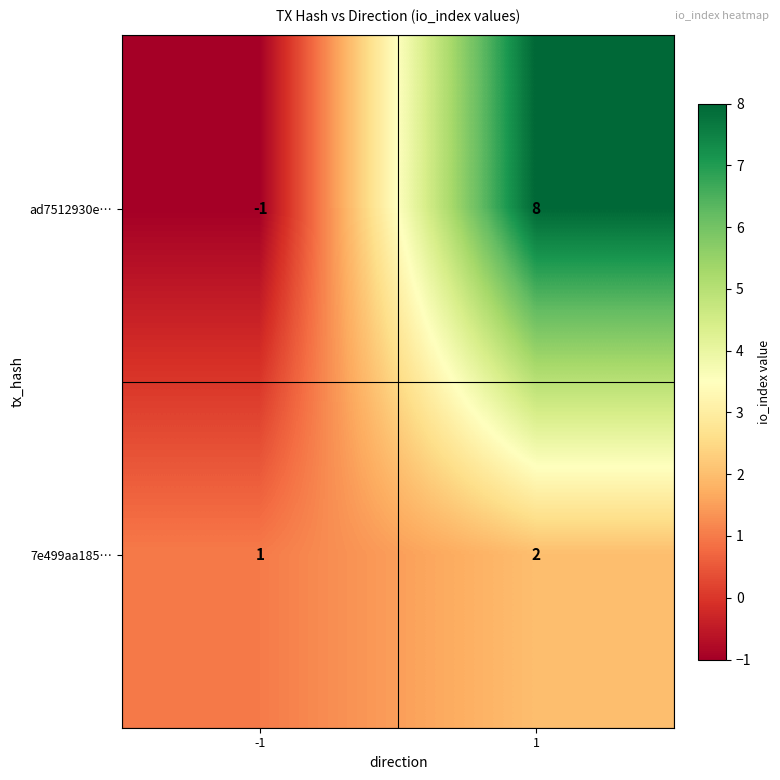

Reading left to right, transcribe all the data shown in this chart.

ad7512930e…: -1	8
7e499aa185…: 1	2